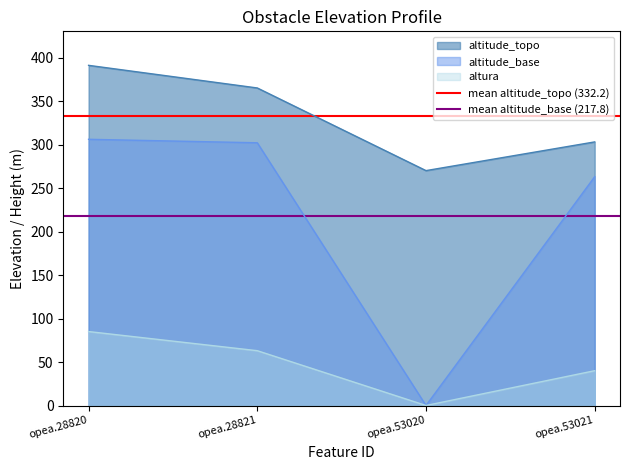

Is it true that altitude_topo equals 653 at opea.28821?

False